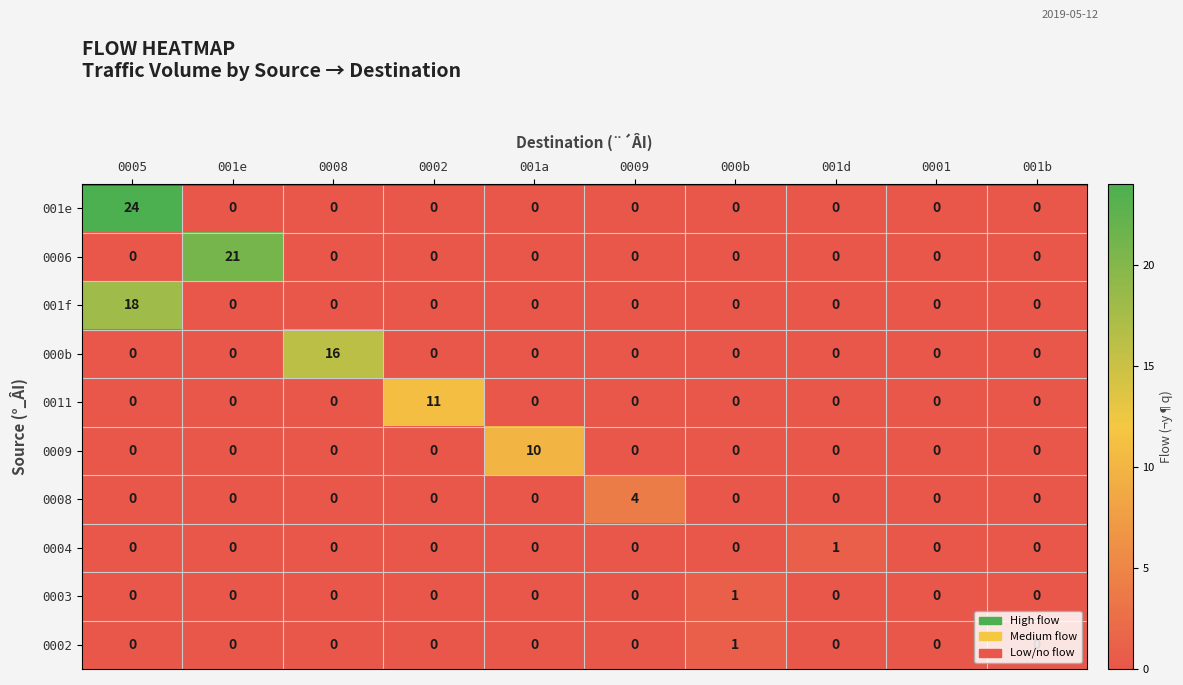

Count the number of data series in this chart.

10